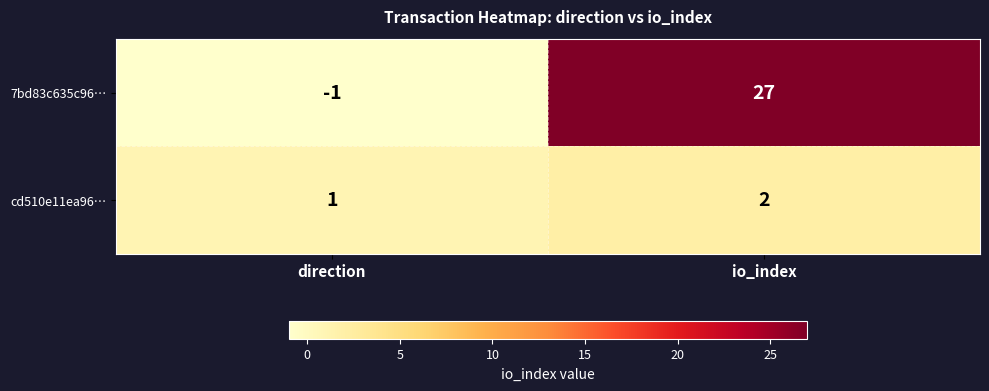

Which series has the largest total across all categories?

7bd83c635c96…